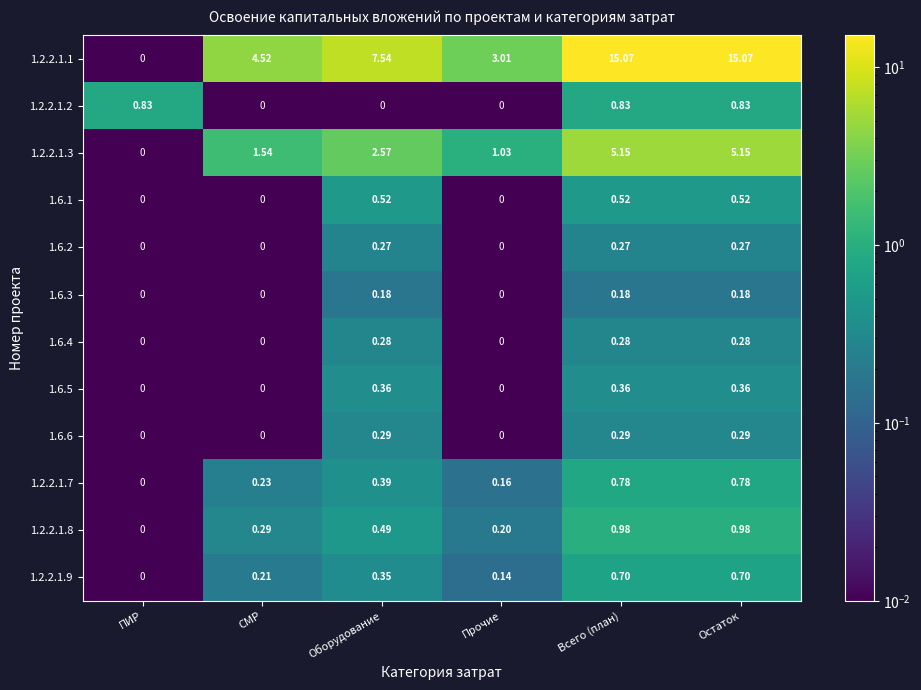

Is the value of 1.6.1 at ПИР greater than the value of 1.2.2.1.1 at Всего (план)?

No